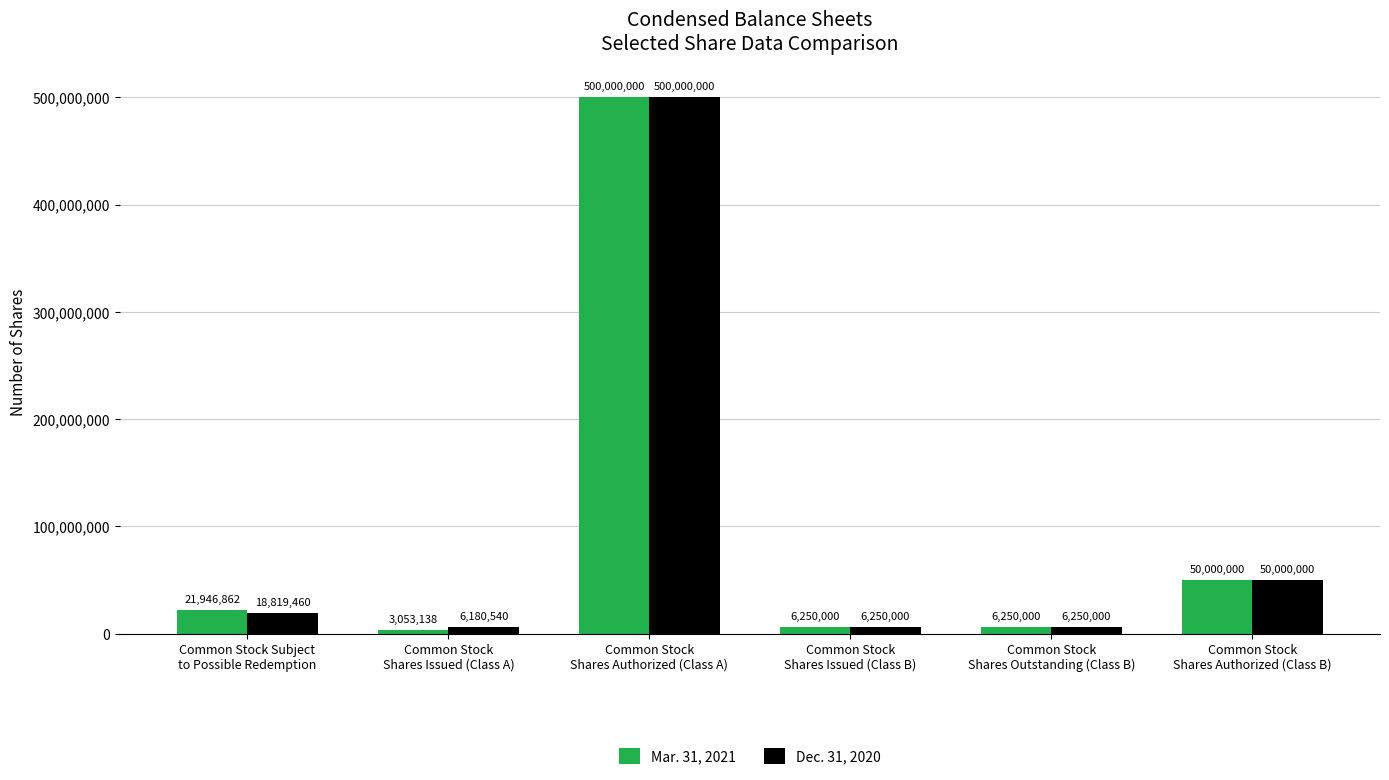

What is the sum of all Dec. 31, 2020 values?

587500000